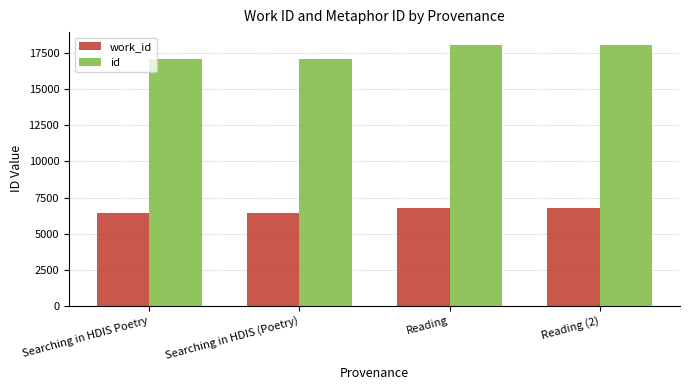

What is the difference between the work_id values at Searching in HDIS (Poetry) and Reading?

332